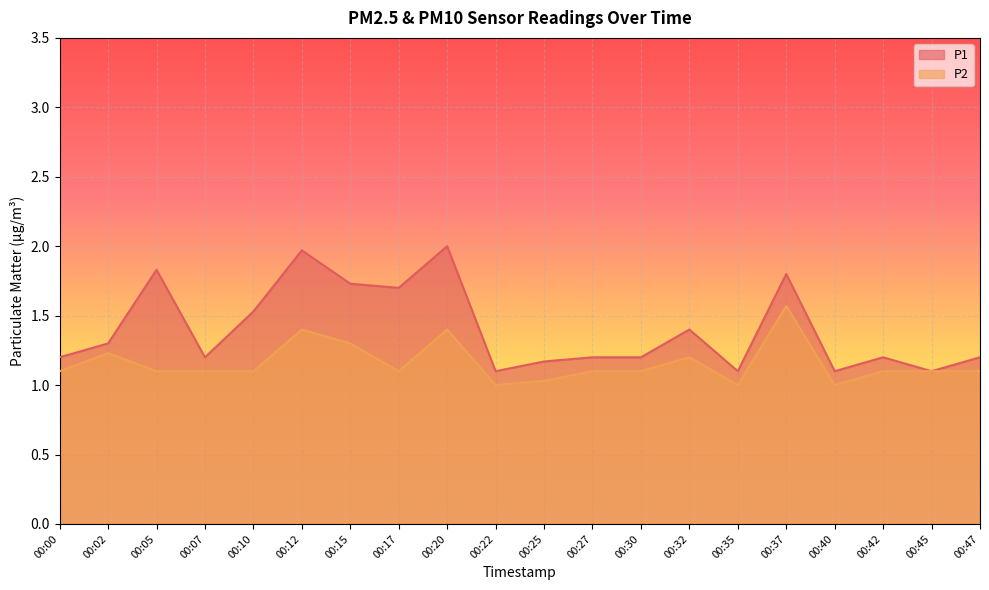

Where is P2 nearest to the value 1?

00:22